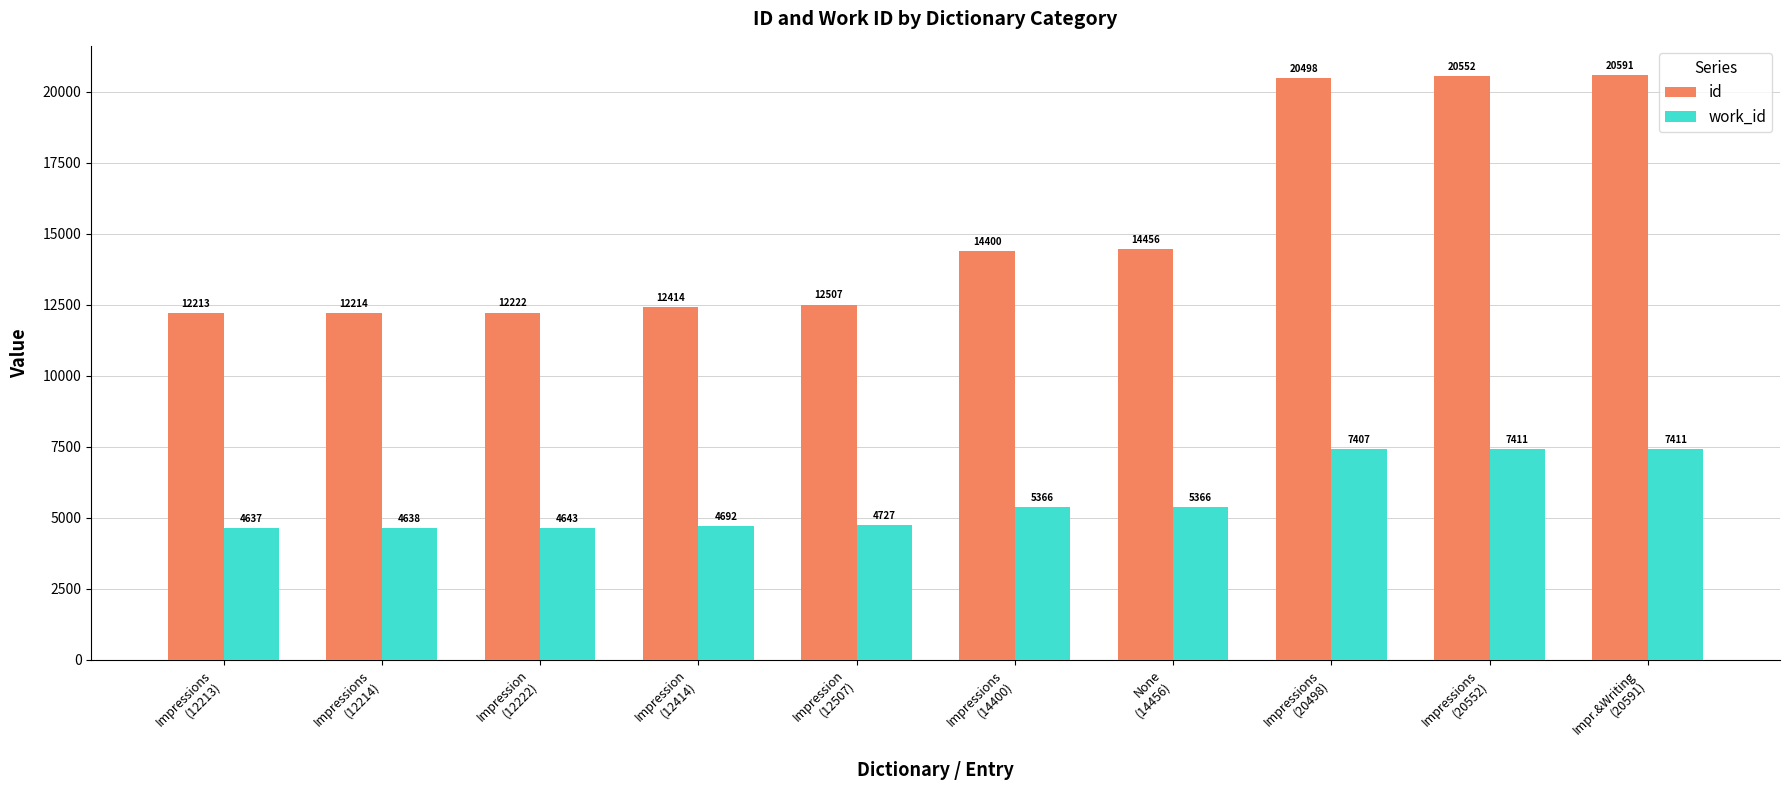

How many distinct data groups are displayed?

2